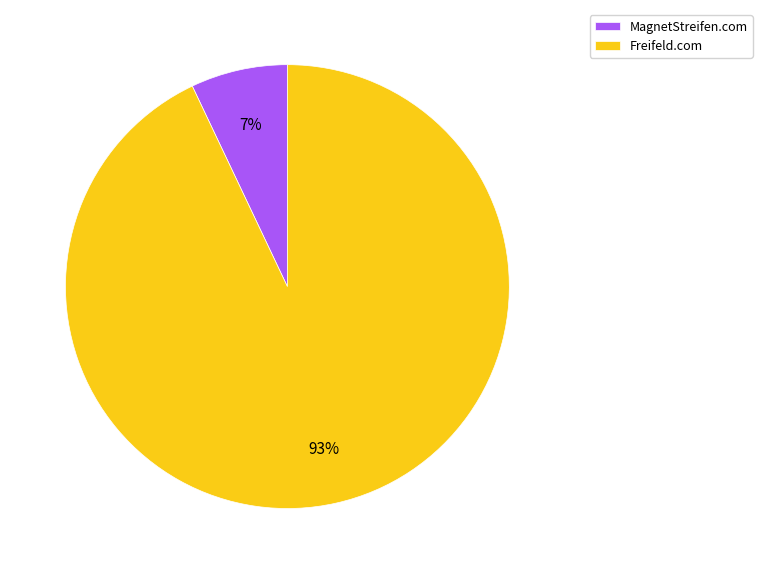

Is there any slice that represents more than half of the pie?

Yes